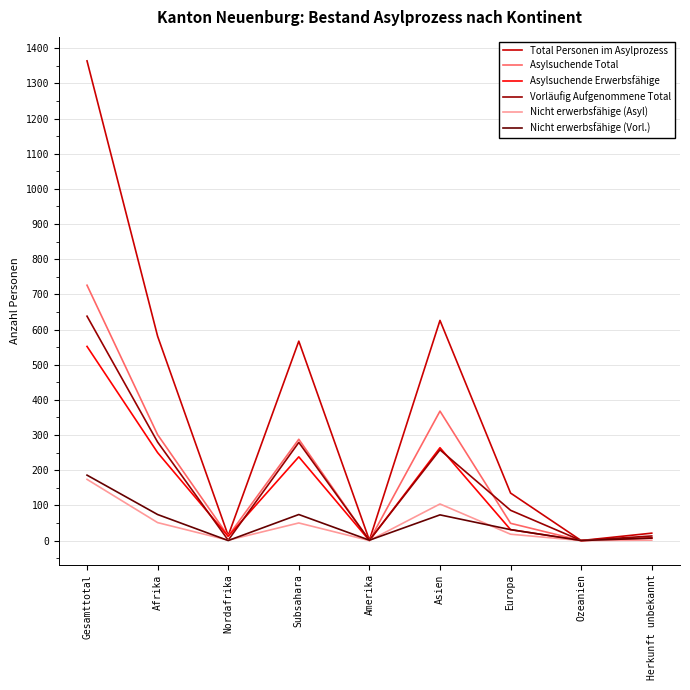

Which series has the largest total across all categories?

Total Personen im Asylprozess